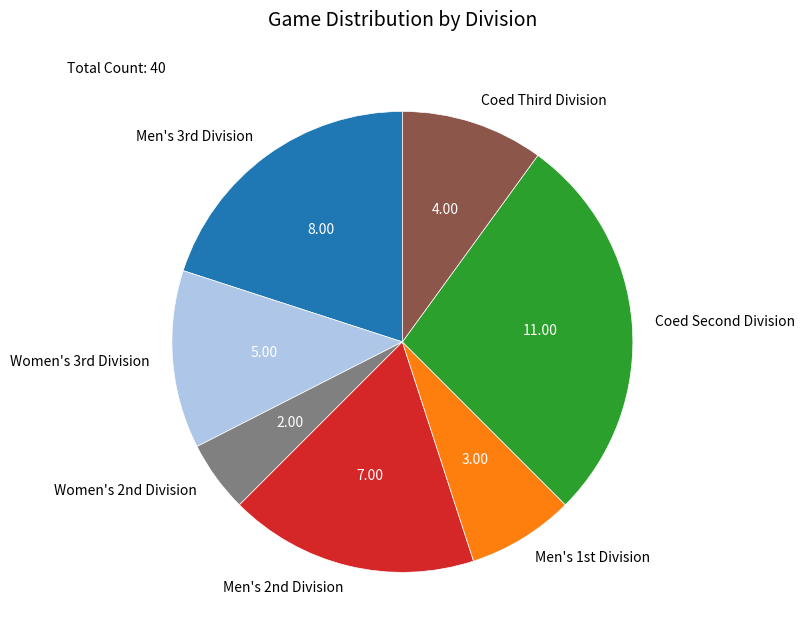

Is there any slice that represents more than half of the pie?

No